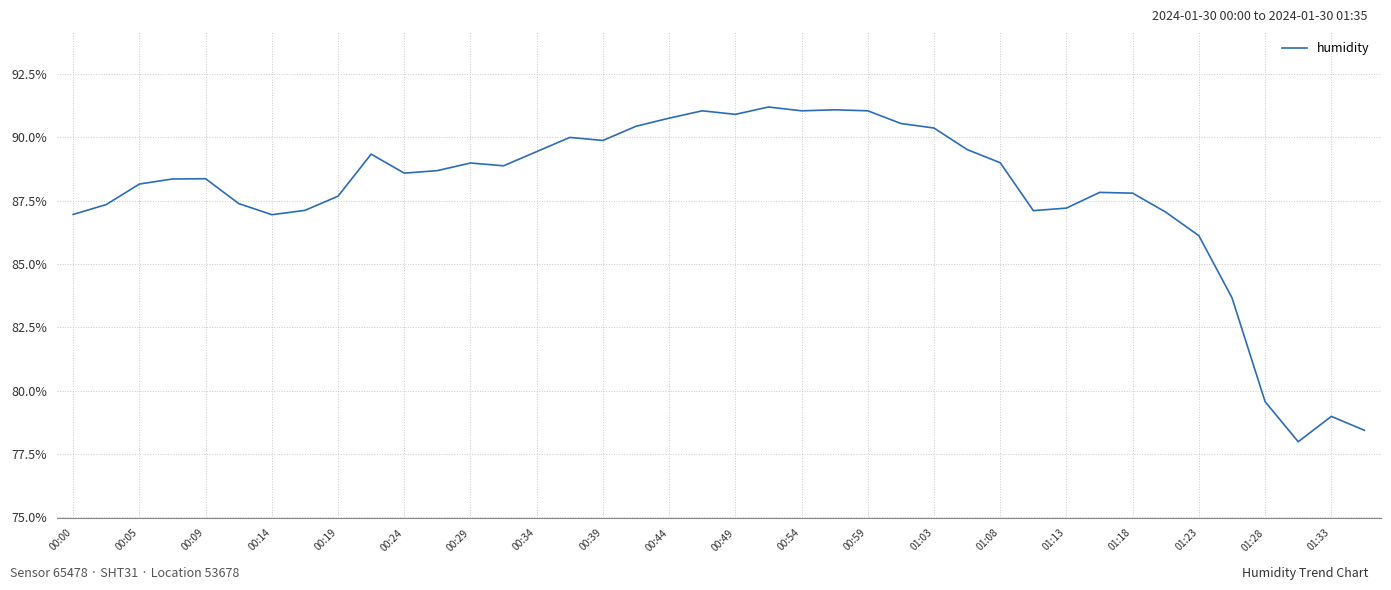

What is the maximum value shown in the chart?

91.2